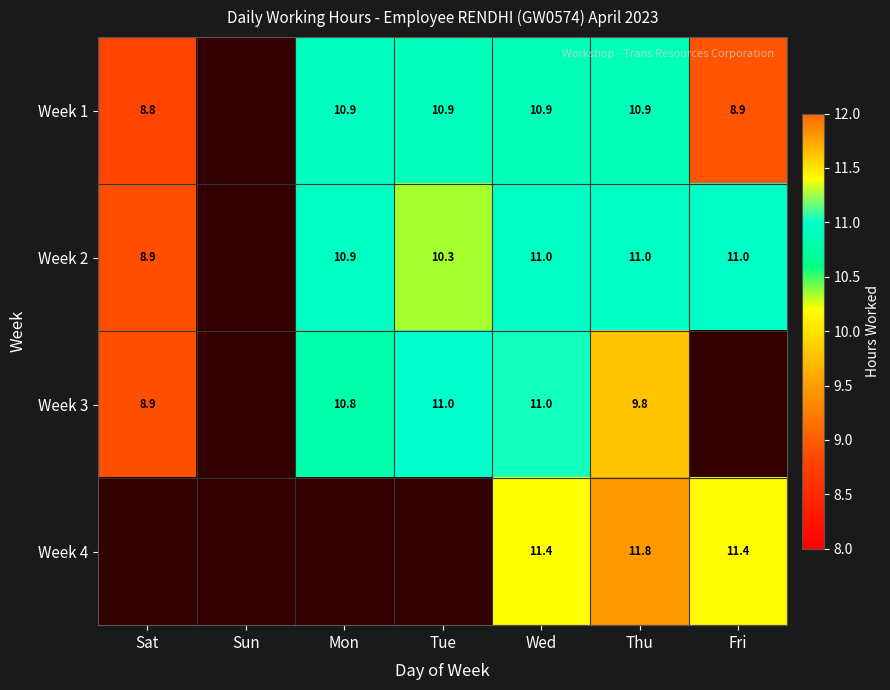

Count the number of data series in this chart.

4